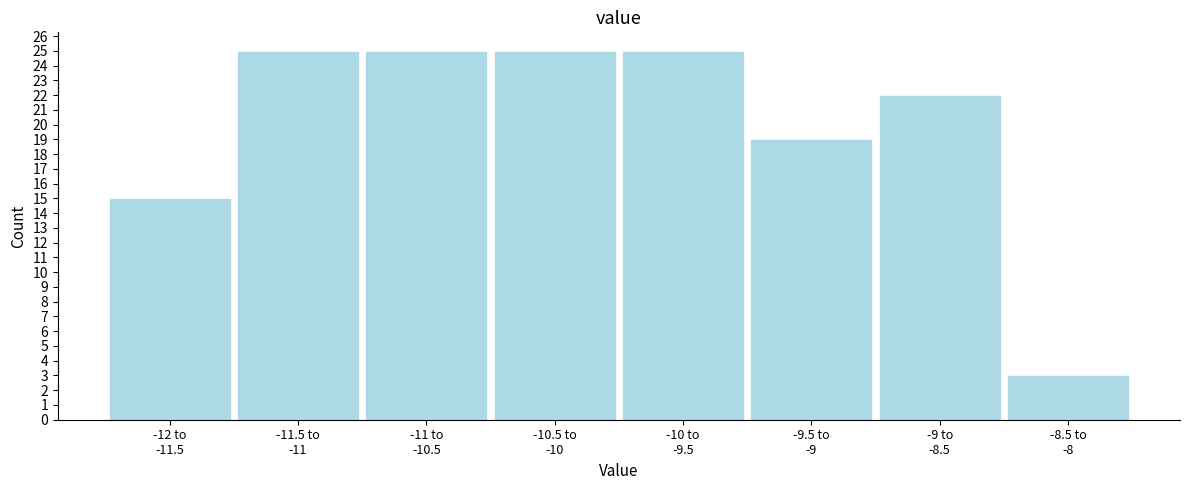

Reading left to right, extract all data points from this chart.

15	25	25	25	25	19	22	3